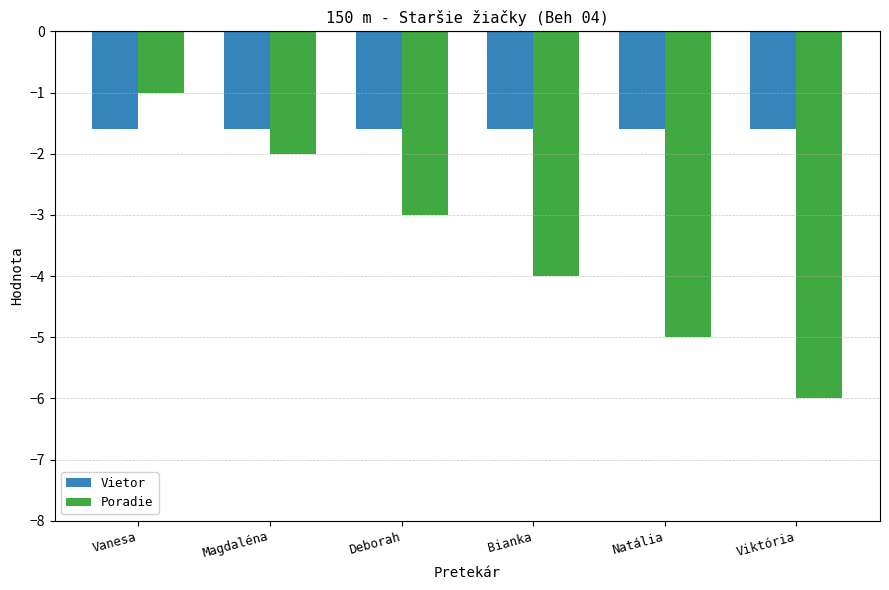

True or false: Vietor has a value of -1.6 at Vanesa.

True